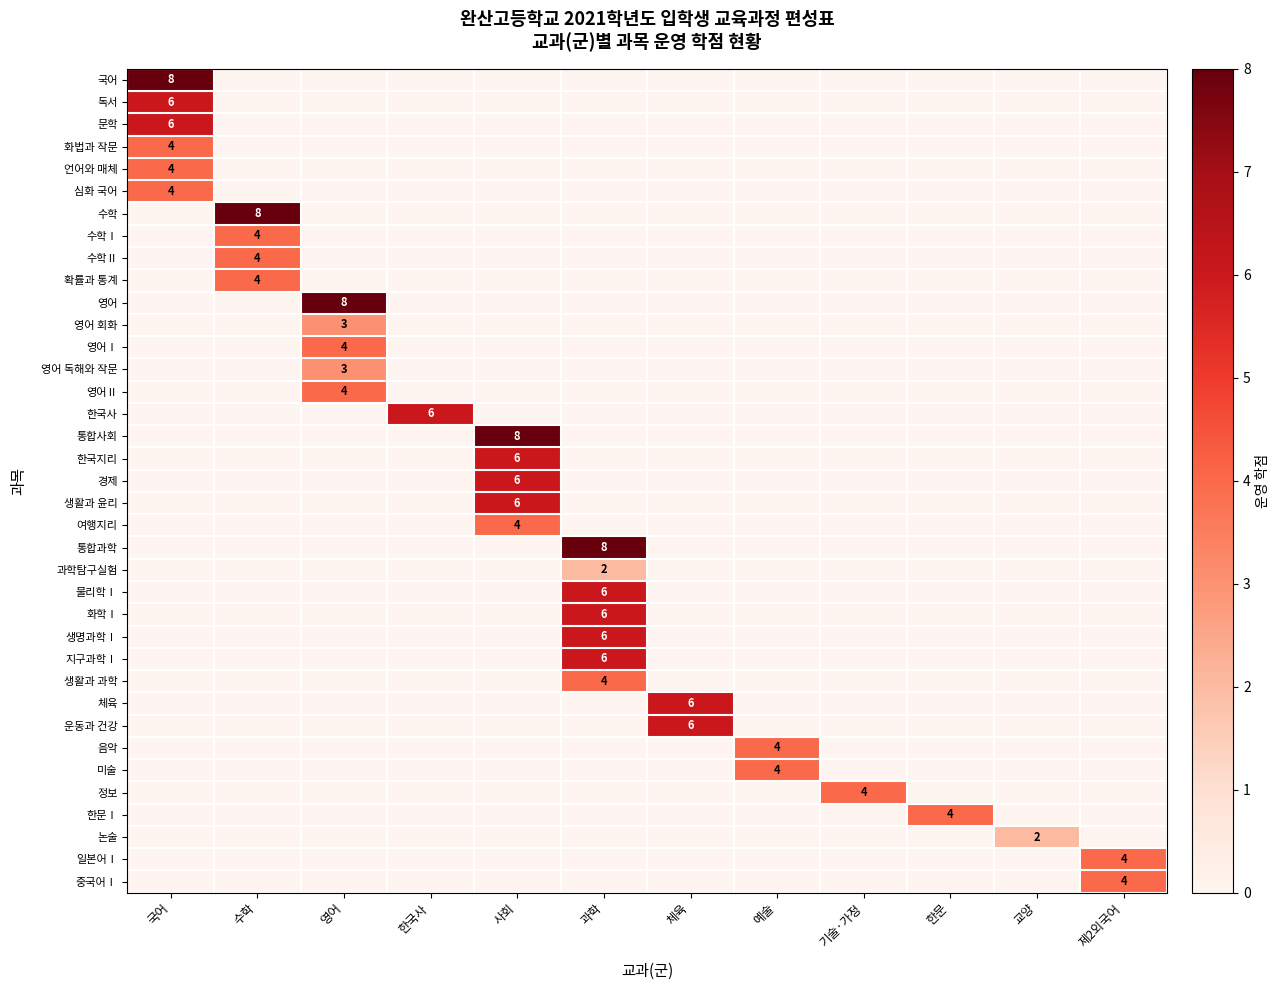

How many data points does each series have?

12